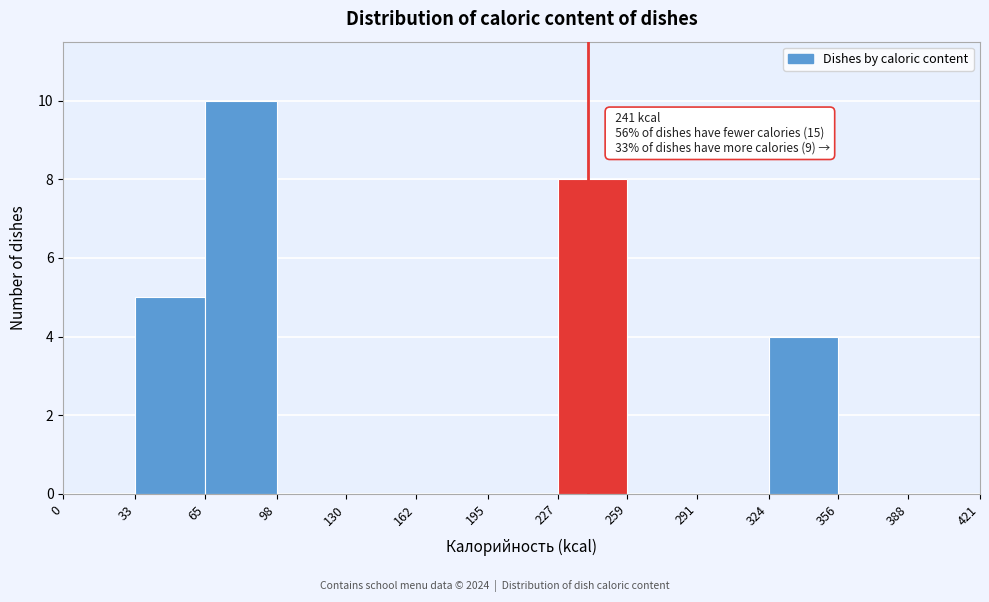

Over which range of the x-axis is the bar tallest?

65 to 98